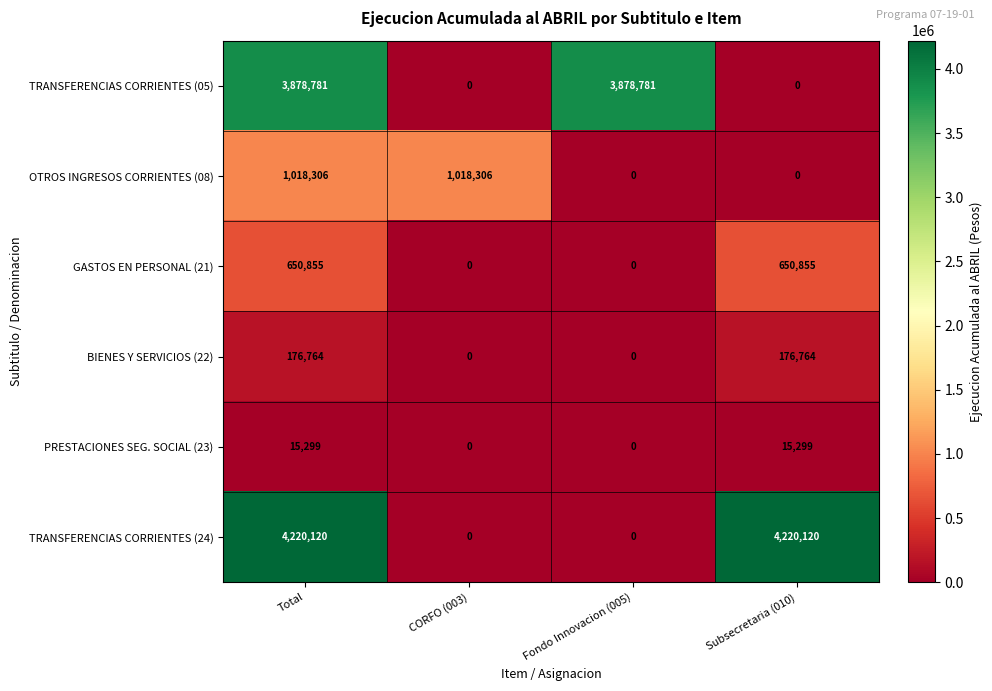

Which series has the largest range (max minus min)?

TRANSFERENCIAS CORRIENTES (24)